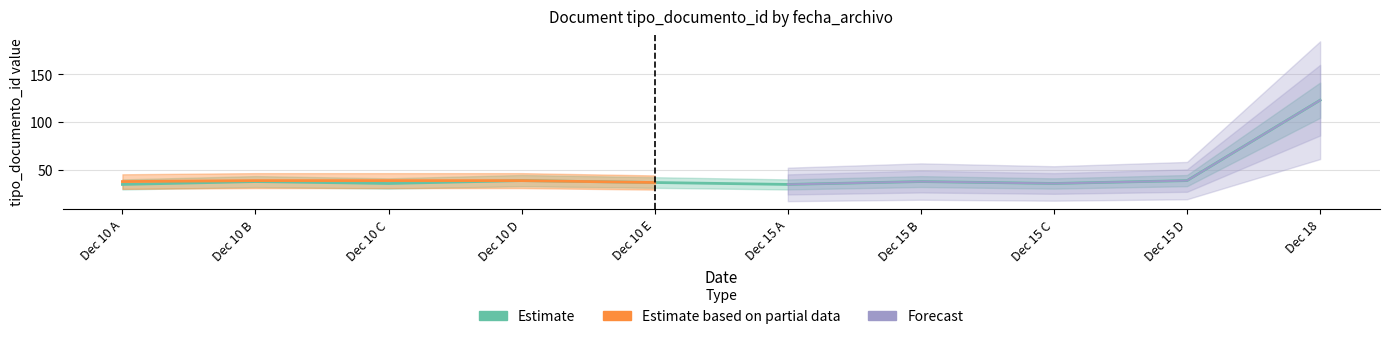

Is it true that Forecast equals 16 at 2014-12-15?

False